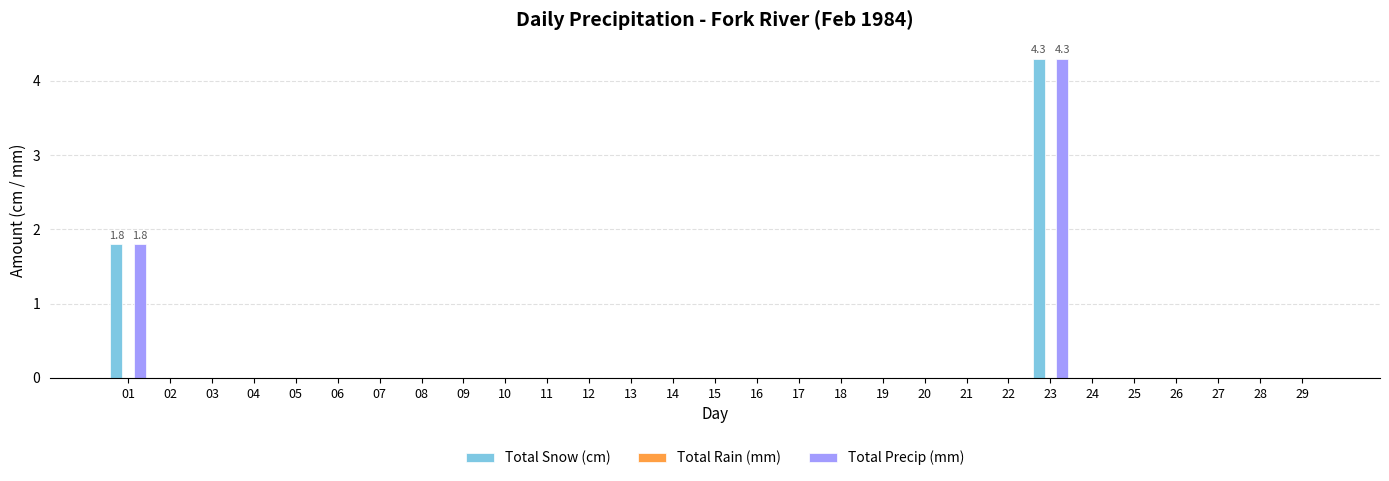

At which category is the sum across all series the highest?

23